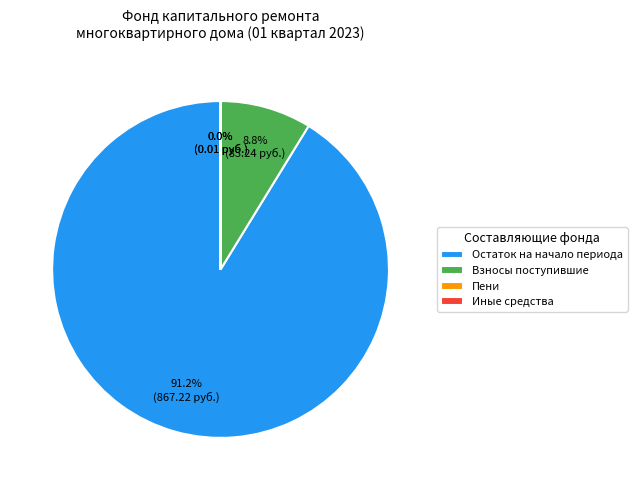

What portion of the pie excludes Остаток на начало периода?

8.8%